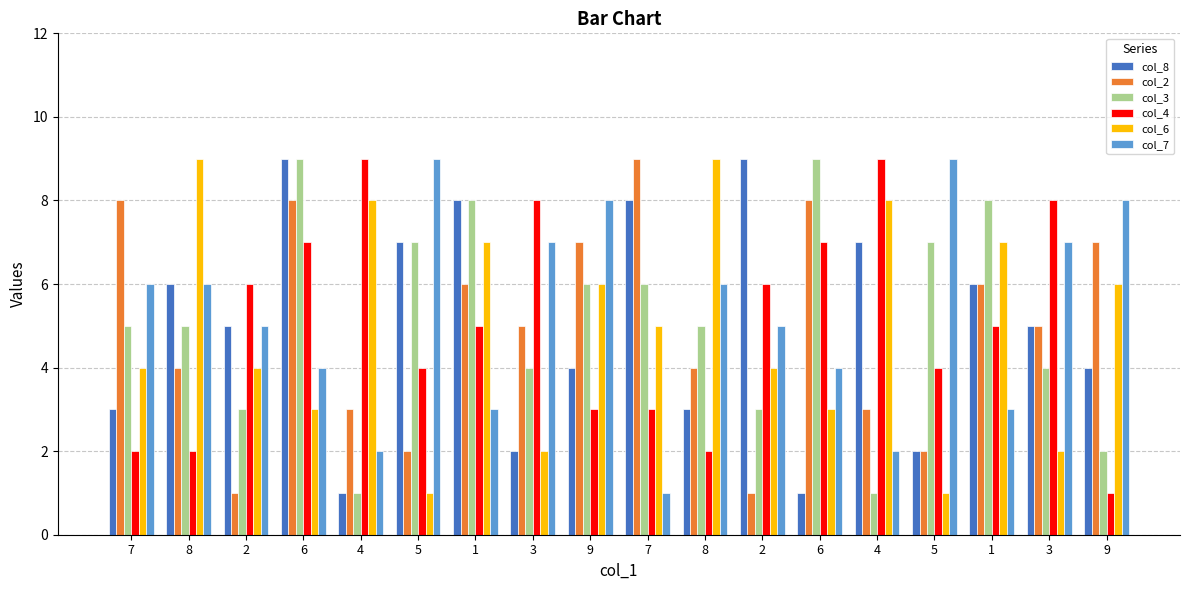

Which category has the highest value in the col_7 series?

5